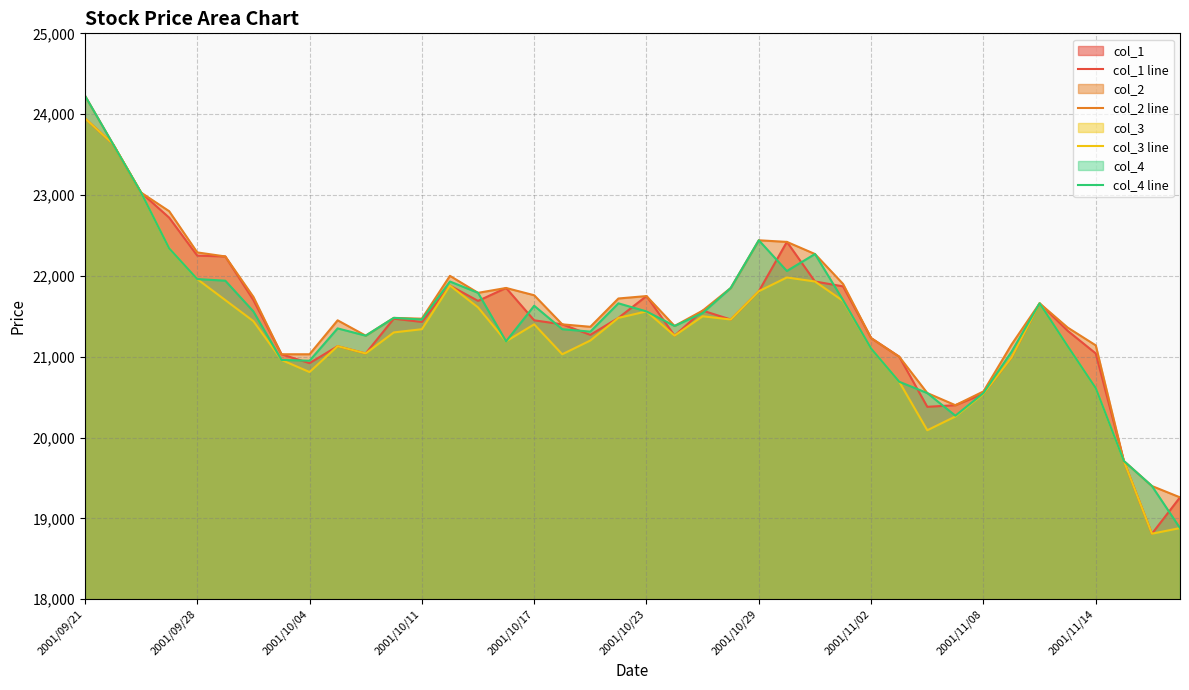

What is the smallest value displayed?

18810